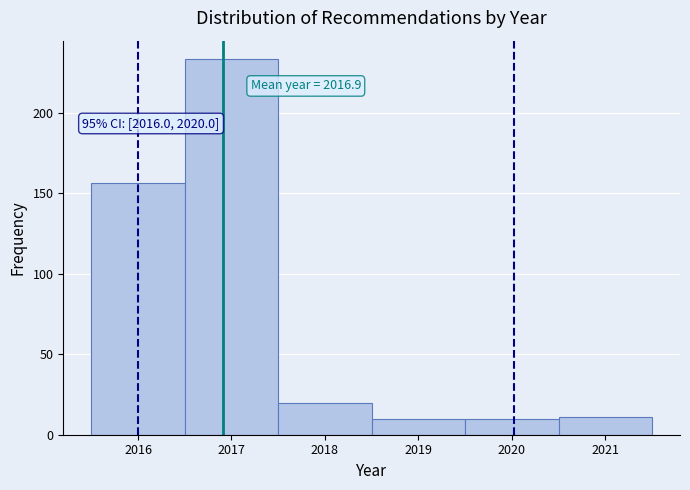

Which range on the x-axis has the tallest bar?

2016.5 to 2017.5